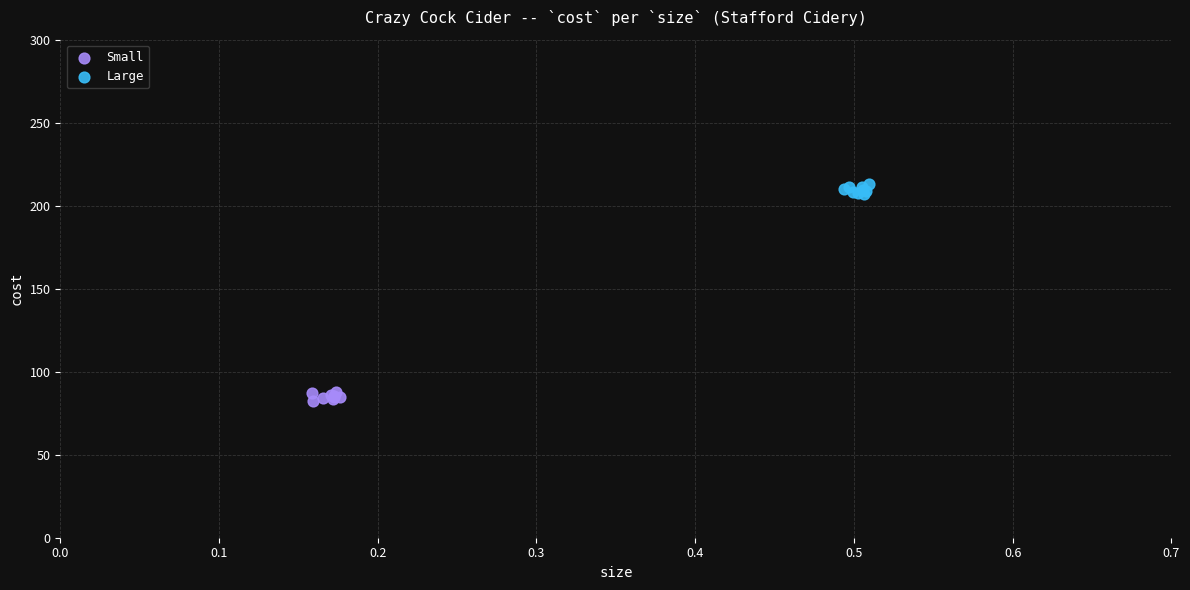

Which series contains the lowest Y value?

Small